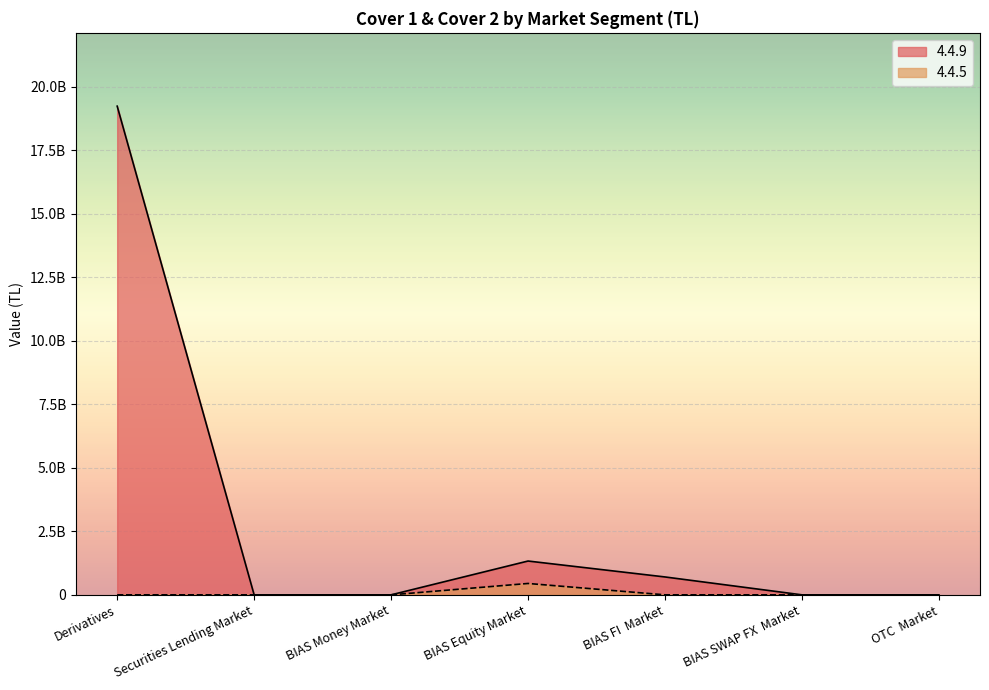

Is it true that 4.4.5 equals 447663968.4 at BIAS Equity Market?

True